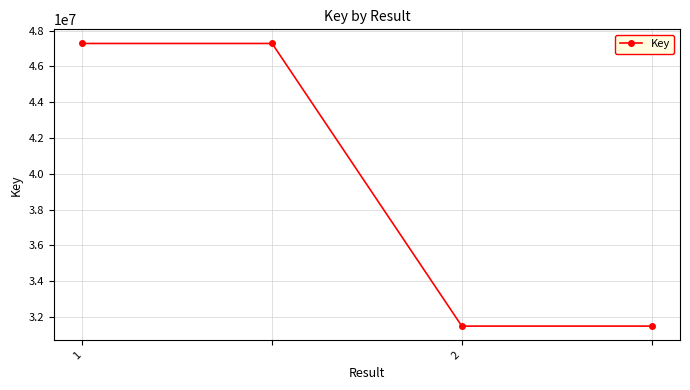

Reading left to right, extract all data points from this chart.

47278320	47278320	31499511	31499511